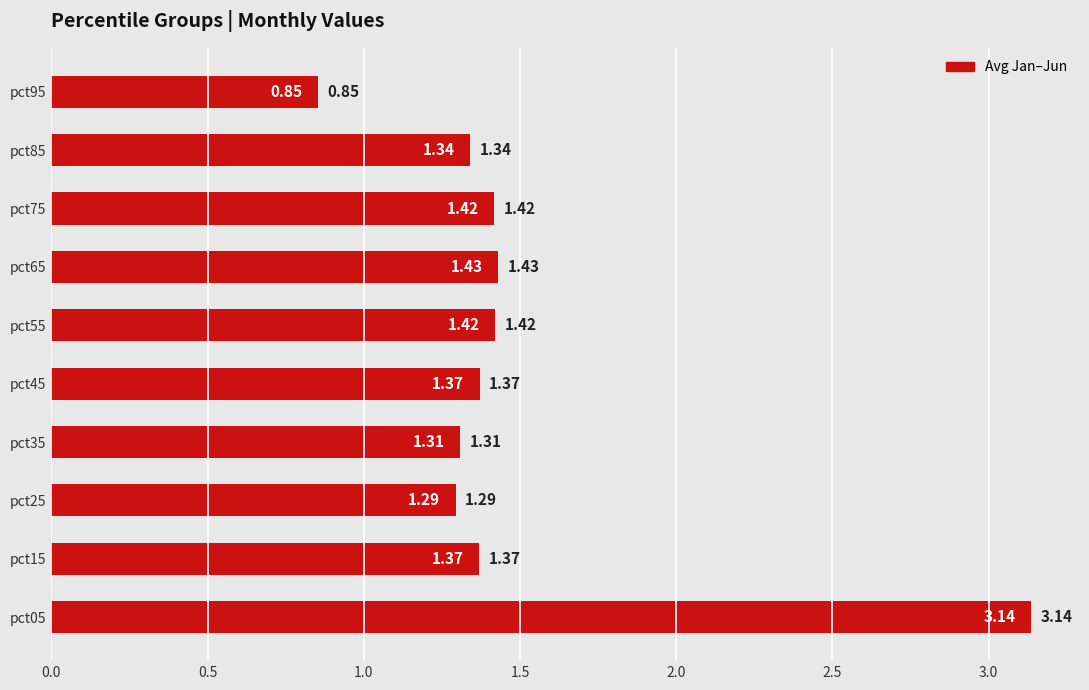

What is the average value?

1.5